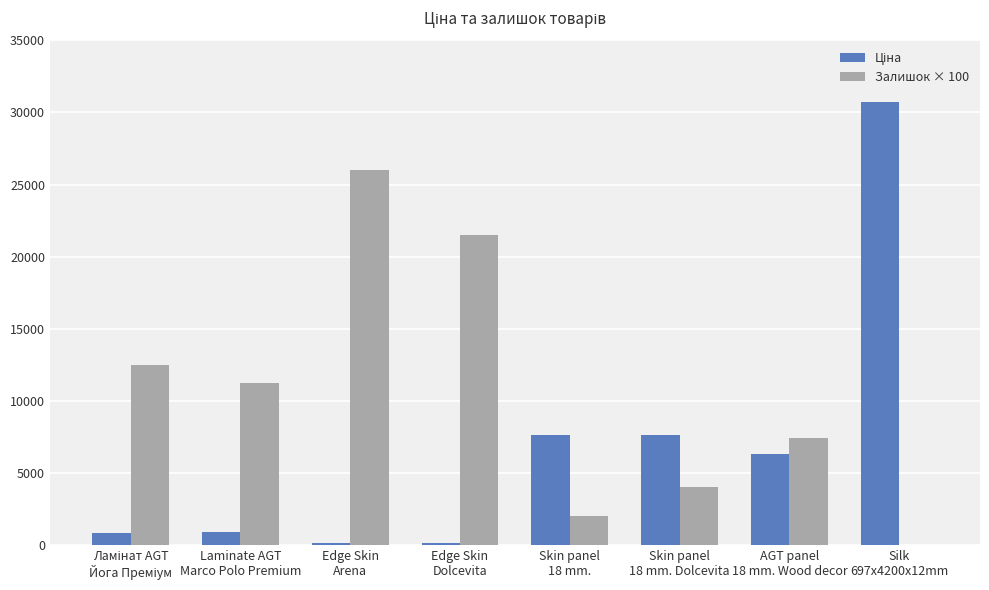

Which series has the largest total across all categories?

Залишок × 100